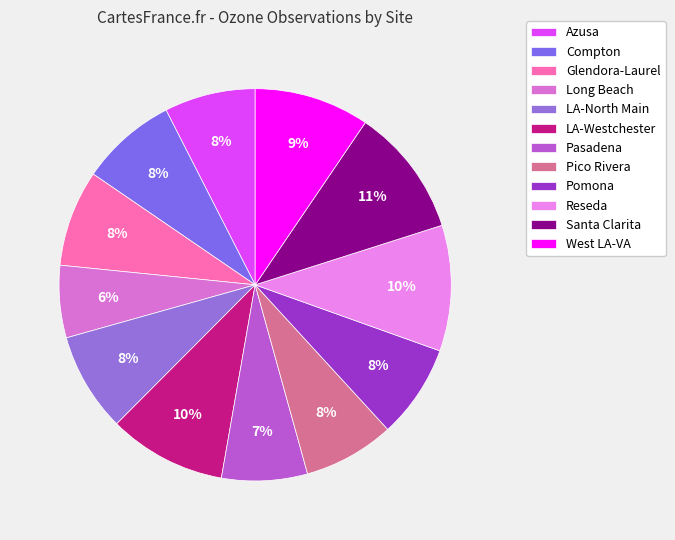

Do Pico Rivera and West LA-VA together represent more than half of the pie?

No